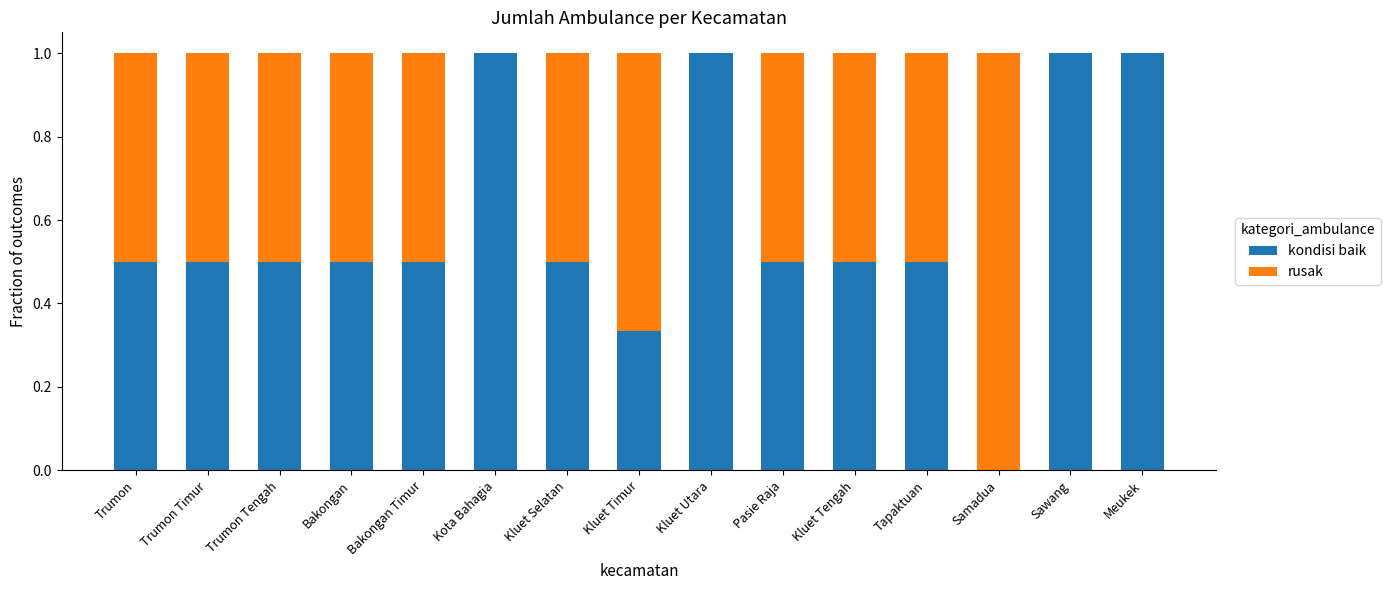

What is the total value across all series at Bakongan?

1.0